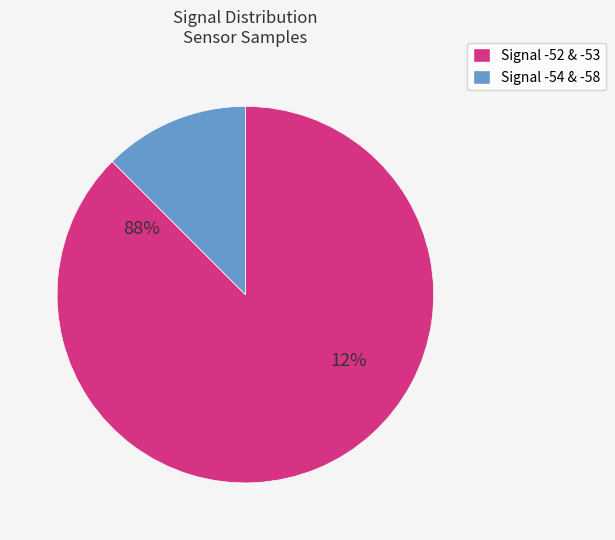

Which category has the biggest portion of the pie?

-52